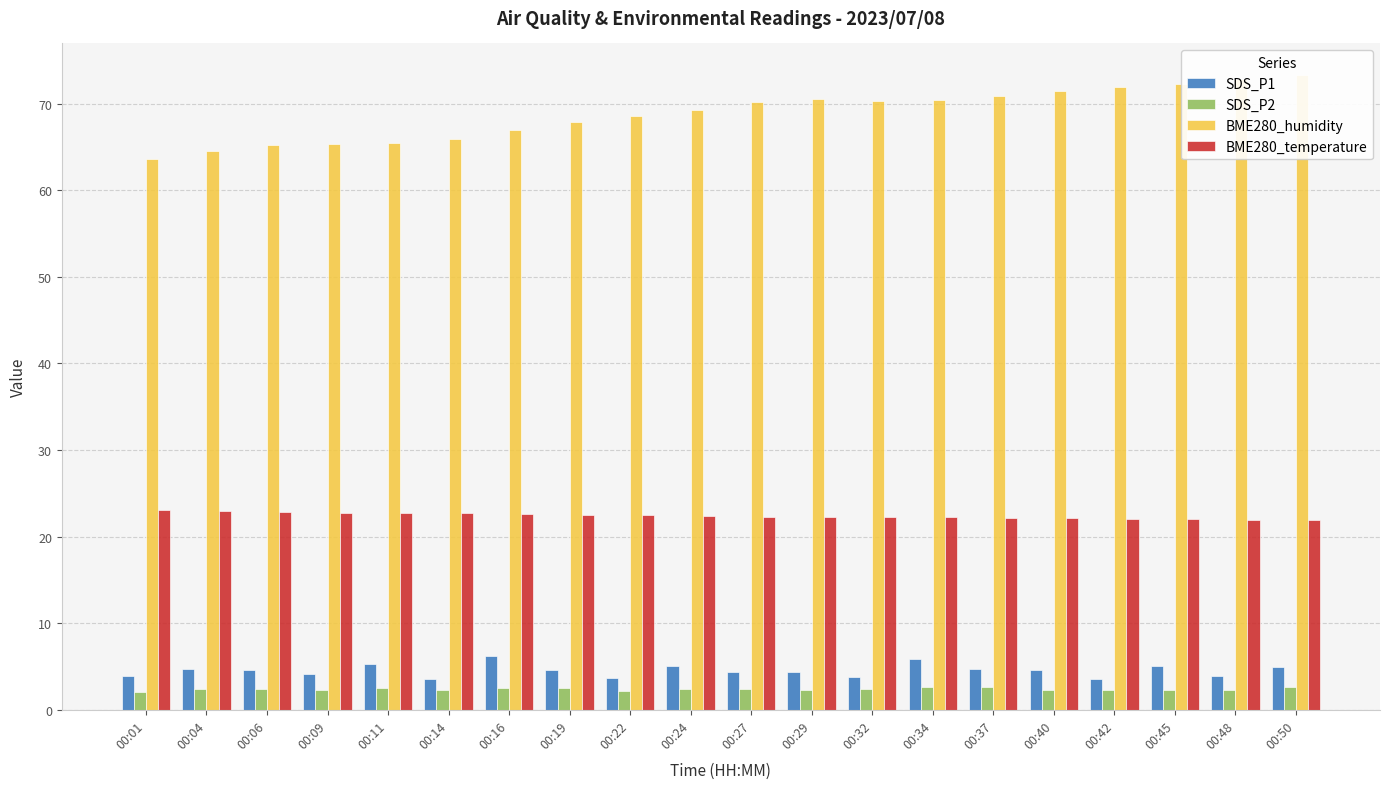

What are all the series names shown in the legend?

SDS_P1, SDS_P2, BME280_humidity, BME280_temperature